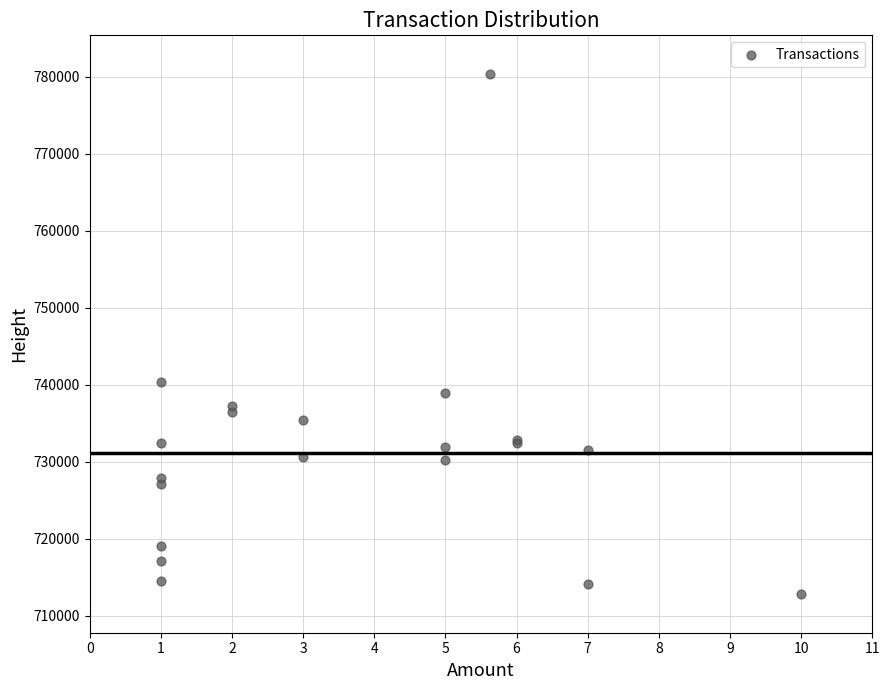

What Y value in the scatter plot is closest to 746581?

740359